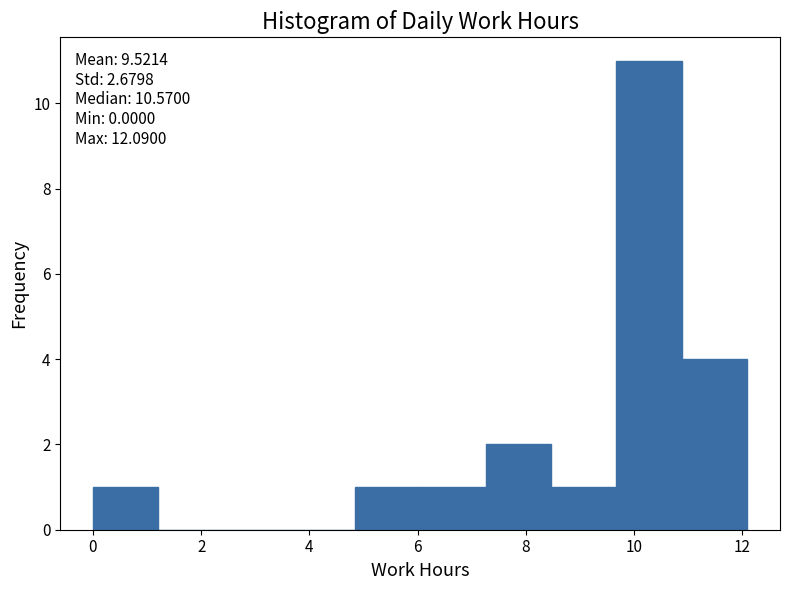

Over which range of the x-axis is the bar tallest?

9.6 to 10.8